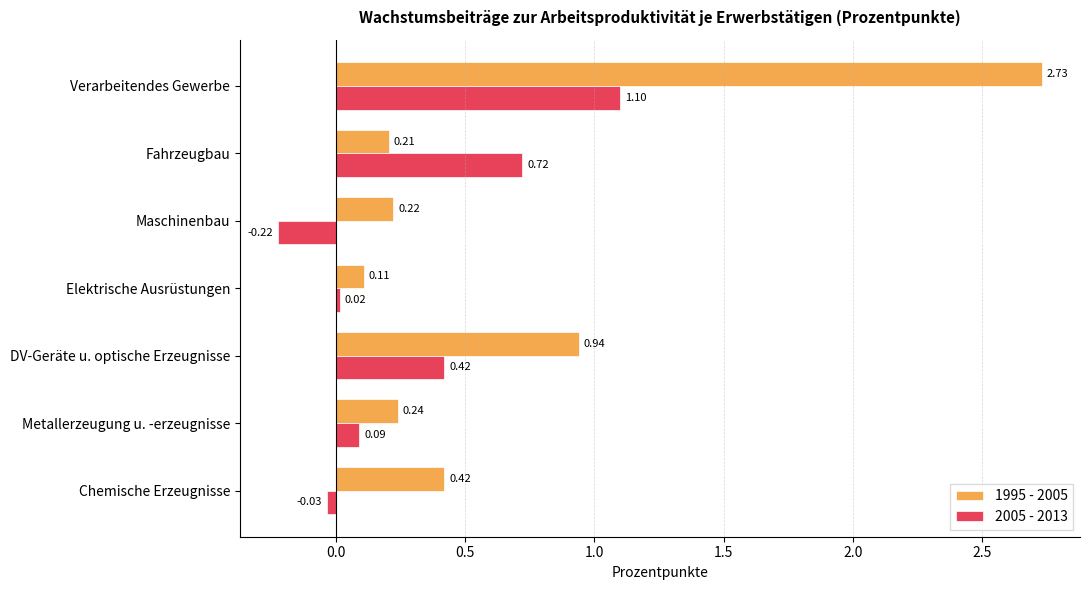

Rank the series by their maximum value, from highest to lowest.

1995 - 2005, 2005 - 2013